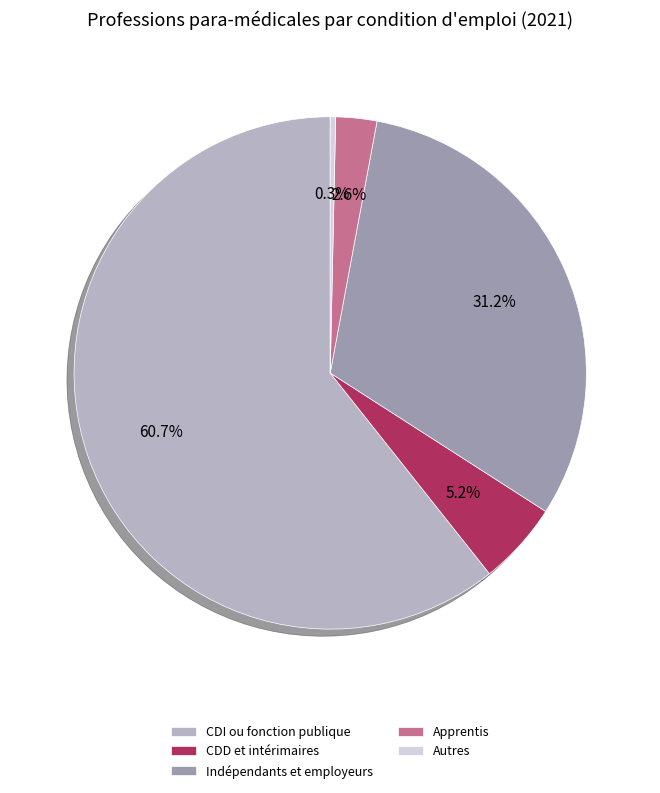

Which category accounts for the majority?

CDI ou fonction publique